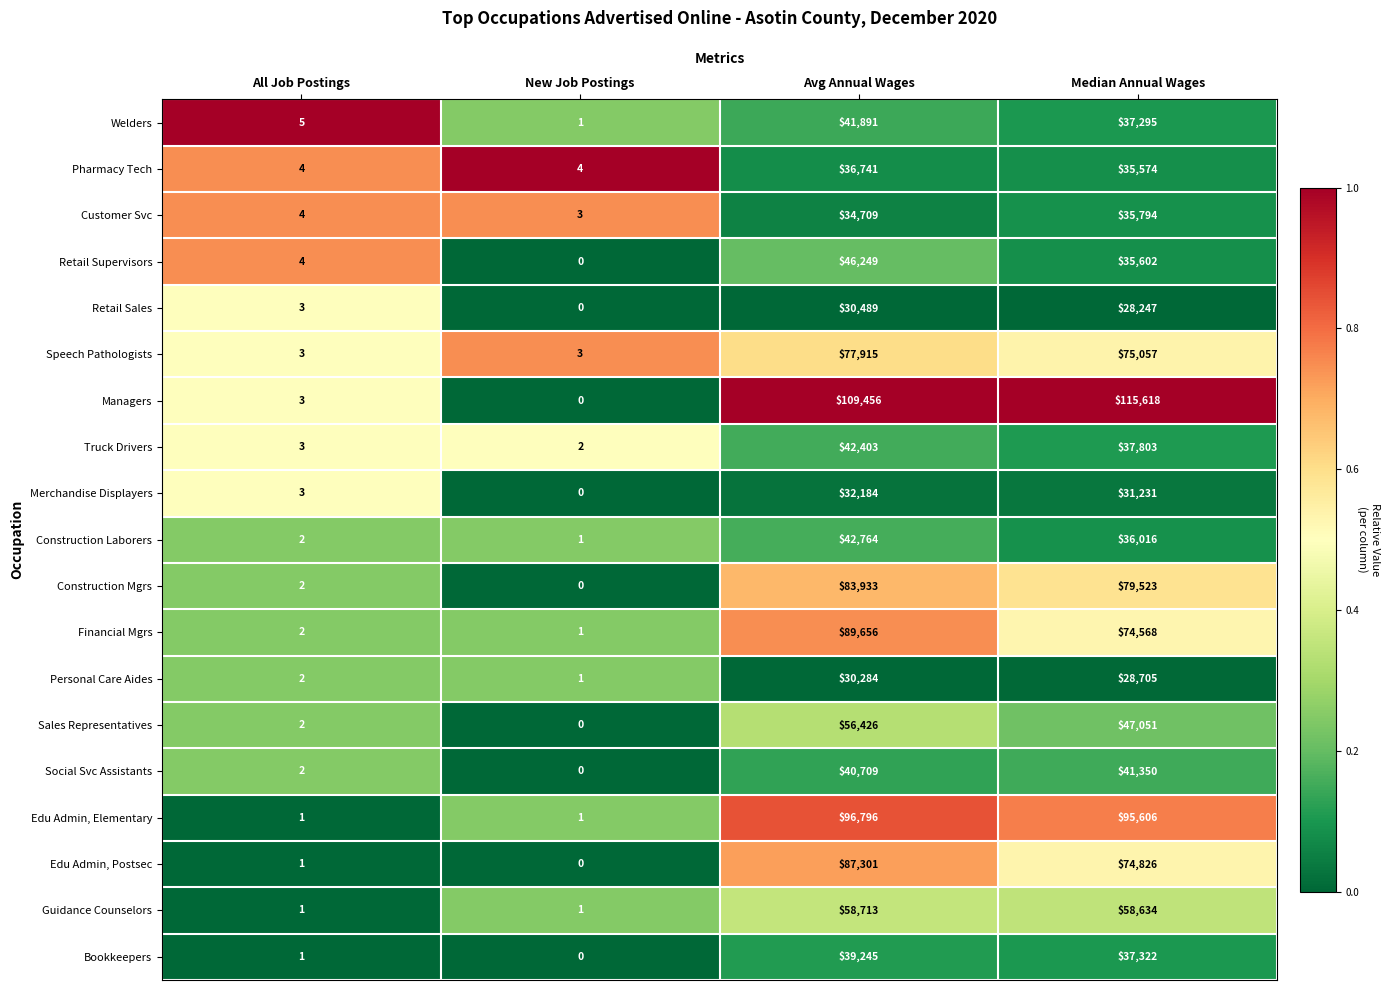

What is the sum of all Speech Pathologists values?

152978